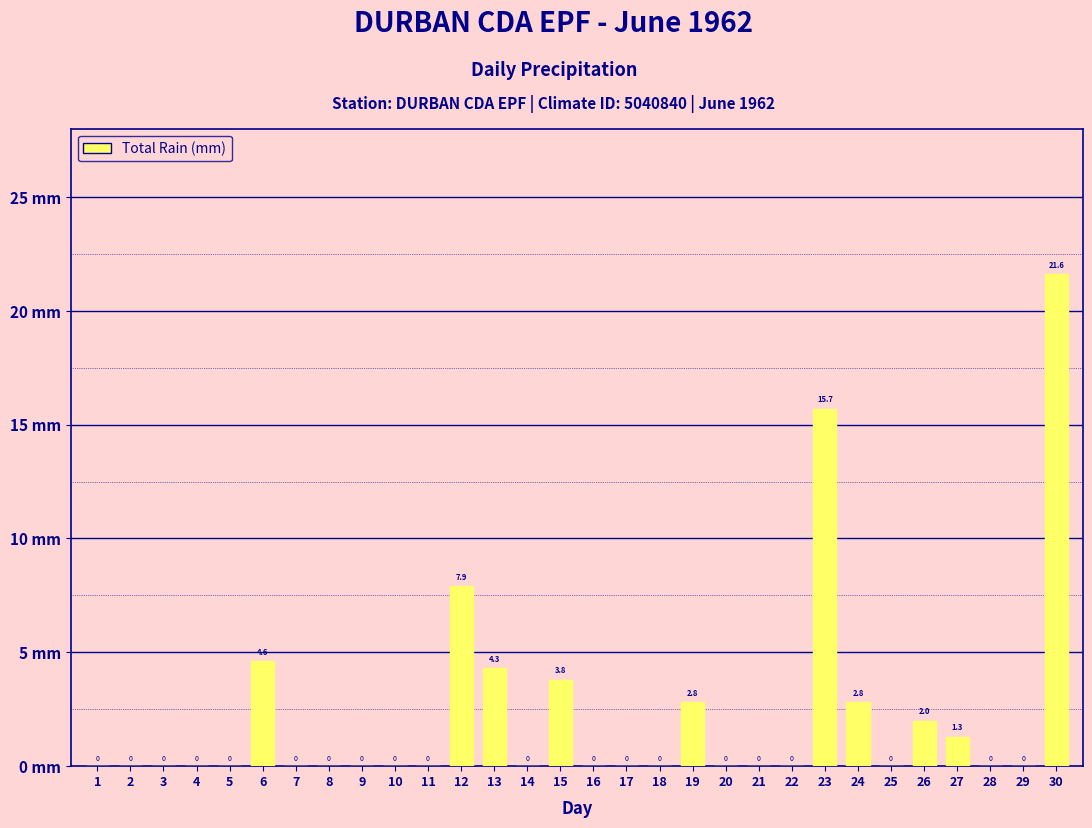

What is the sum of all values?

66.8